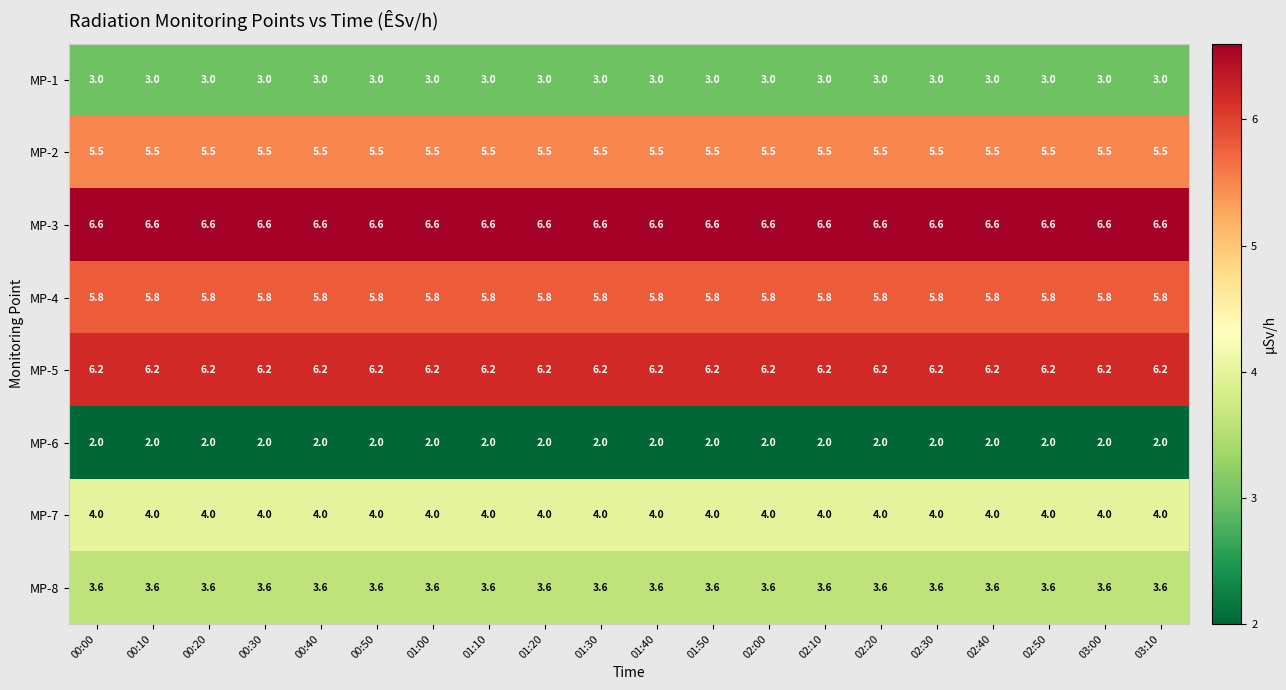

What is the smallest value displayed?

2.0